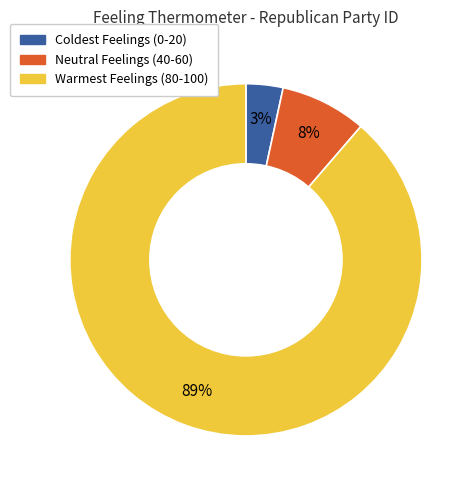

To the nearest percent, what is the average slice percentage?

33%